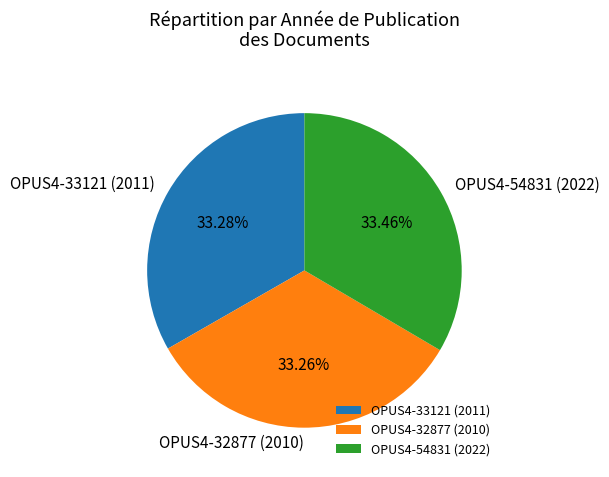

How much of the chart is everything except OPUS4-54831 (2022)?

66.5%